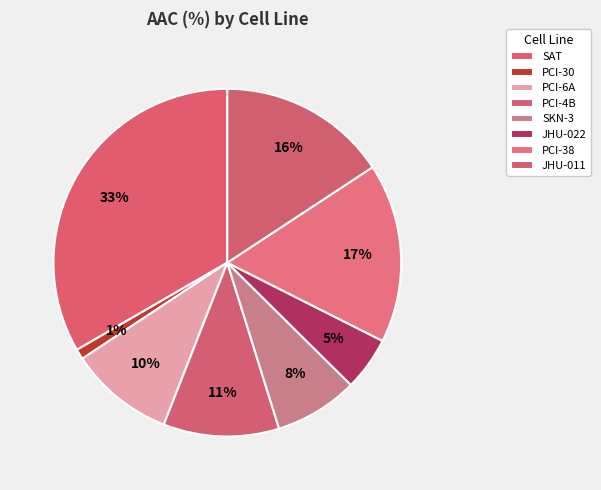

What is the ratio of the value at SAT to the value at JHU-011?

2.1